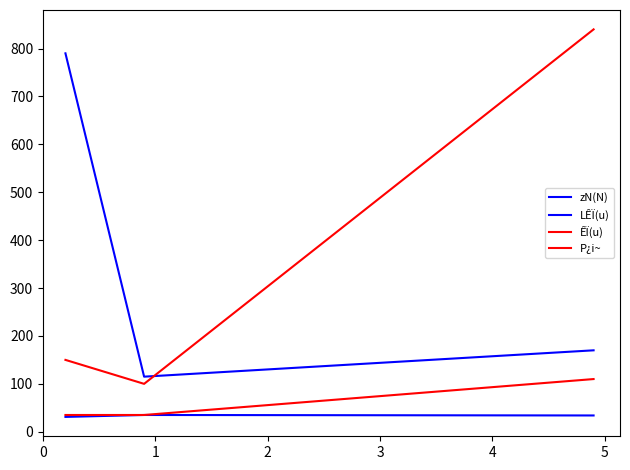

What is the value of the zN(N) point at the 1st from the left?

31